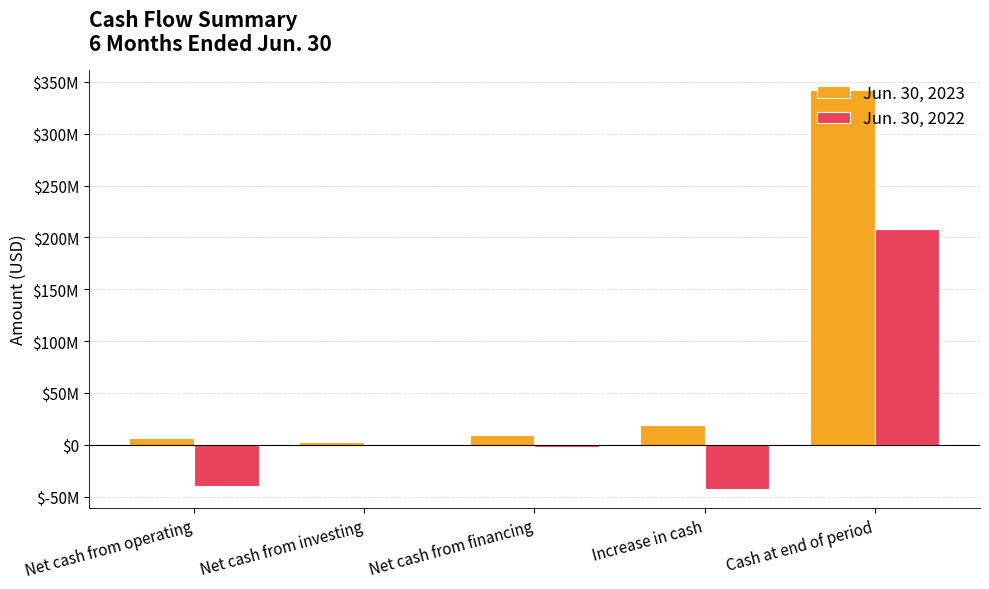

Are the bars grouped side by side (vs. stacked)?

Yes